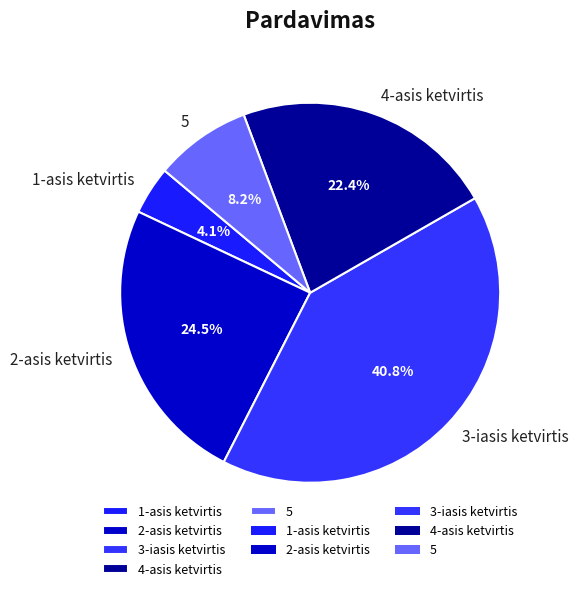

Is the sum of 5 and 1-asis ketvirtis greater than half?

No